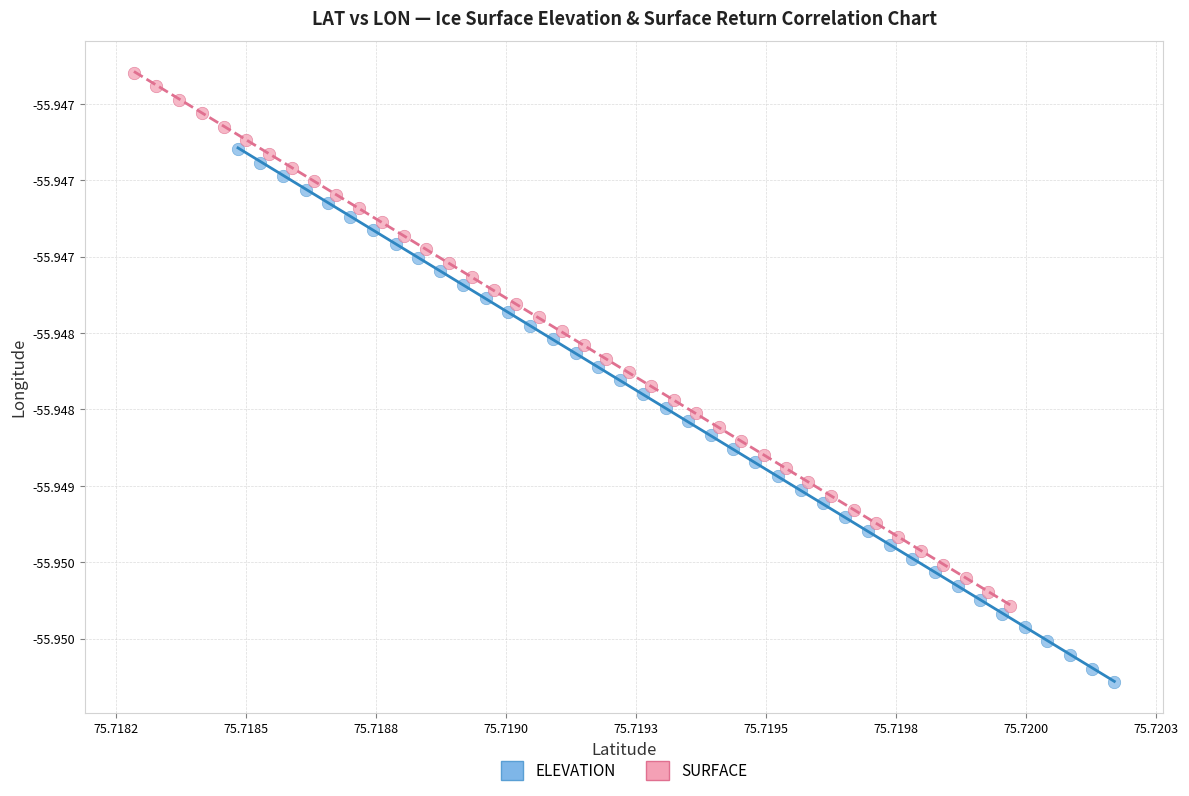

Which series contains the highest Y value?

SURFACE